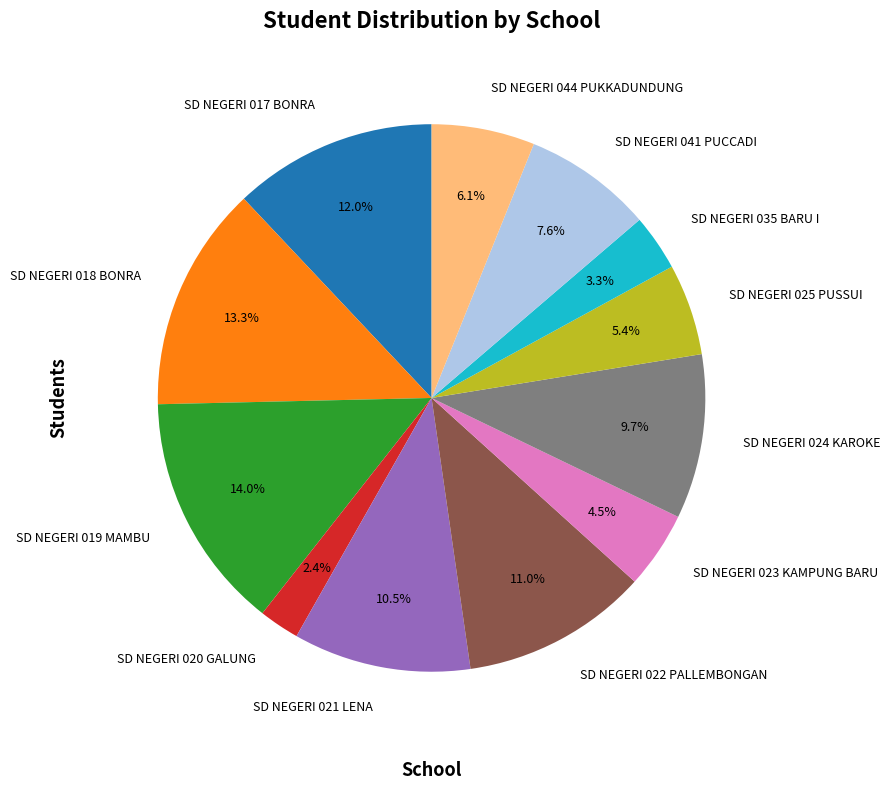

The SD NEGERI 022 PALLEMBONGAN slice represents 3% of the pie. True or false?

False